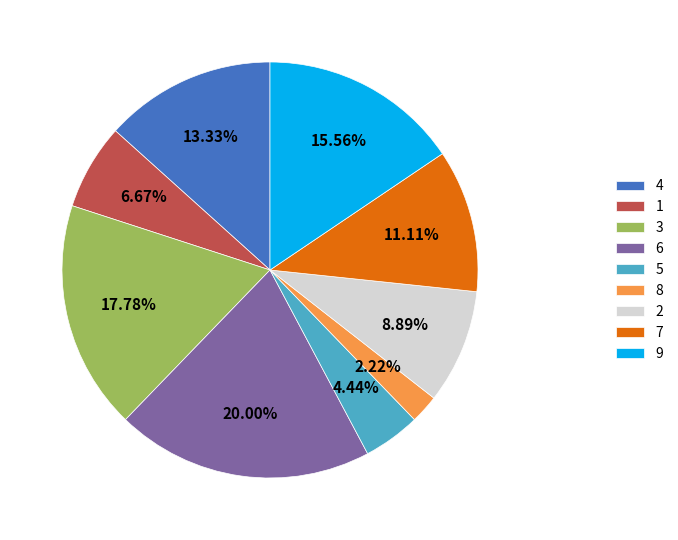

Is there any slice that represents more than half of the pie?

No